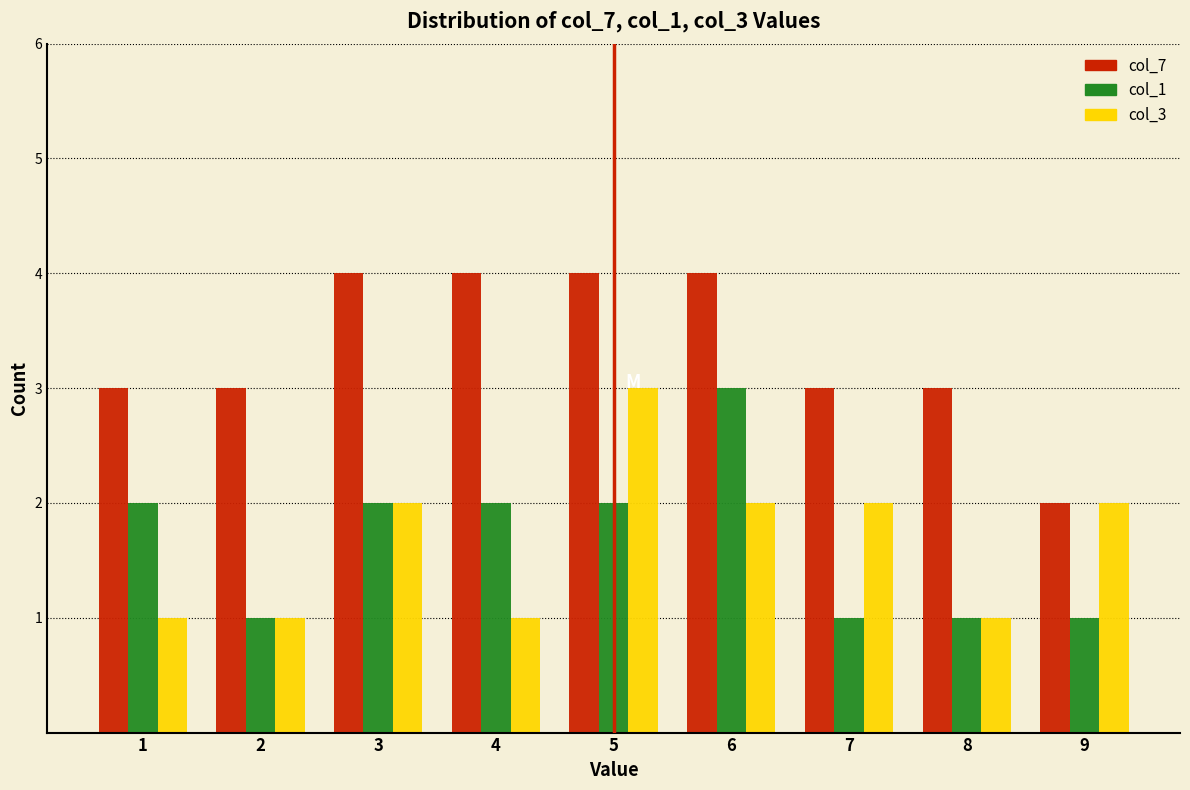

Reading right to left, what are all the values shown in this chart?

col_7: 2	3	3	4	4	4	4	3	3
col_1: 1	1	1	3	2	2	2	1	2
col_3: 2	1	2	2	3	1	2	1	1